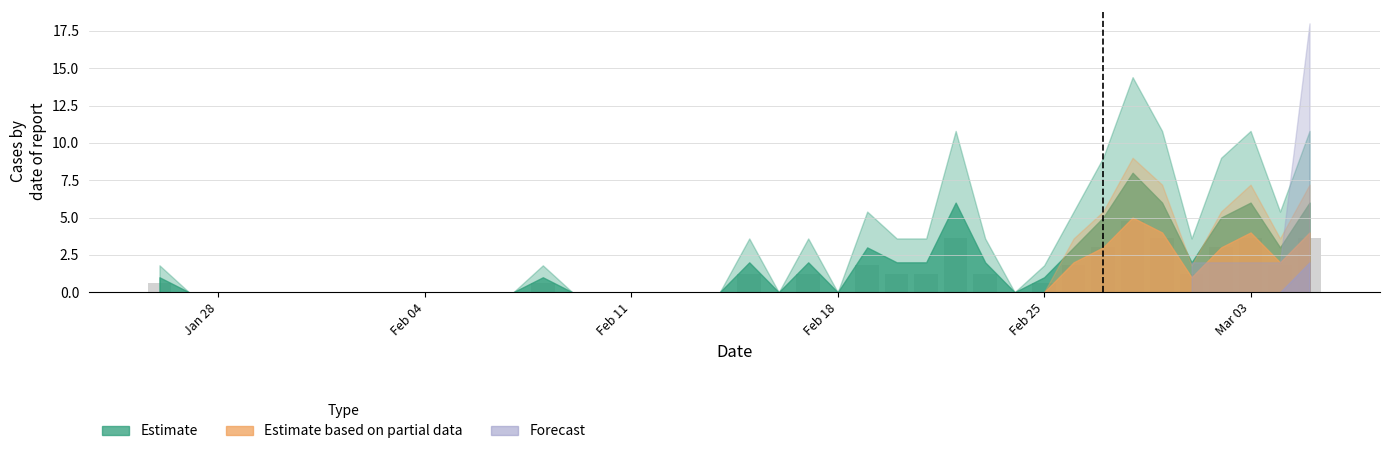

What is the maximum value shown in the chart?

4.8